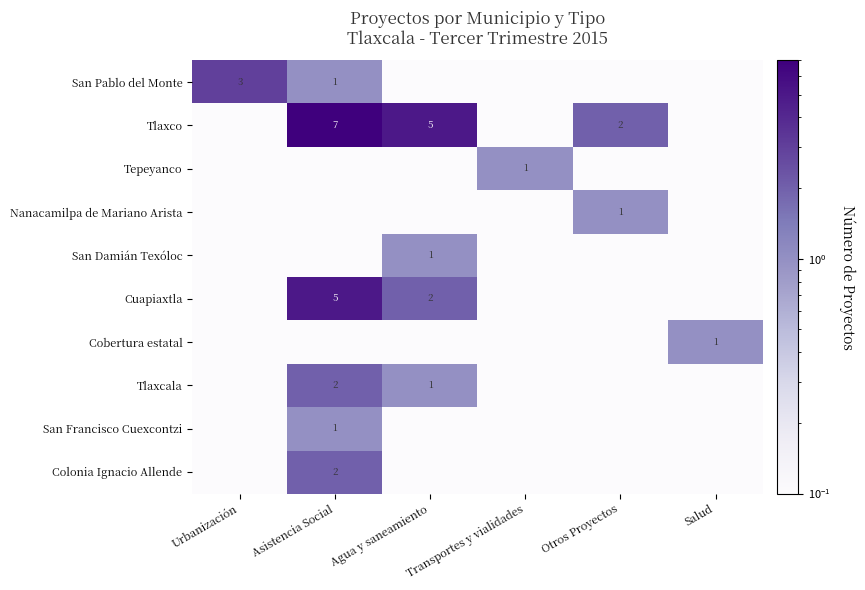

Between Asistencia Social and Salud, which is larger?

Asistencia Social